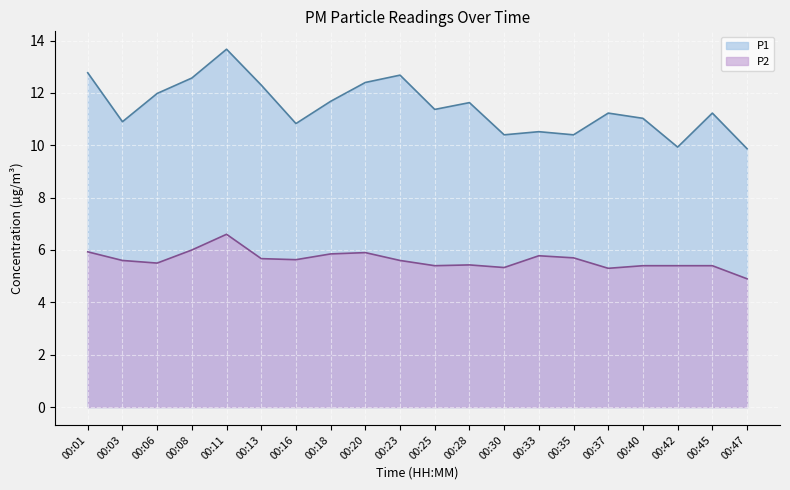

The value of P2 at 00:01 is 5.9. True or false?

True